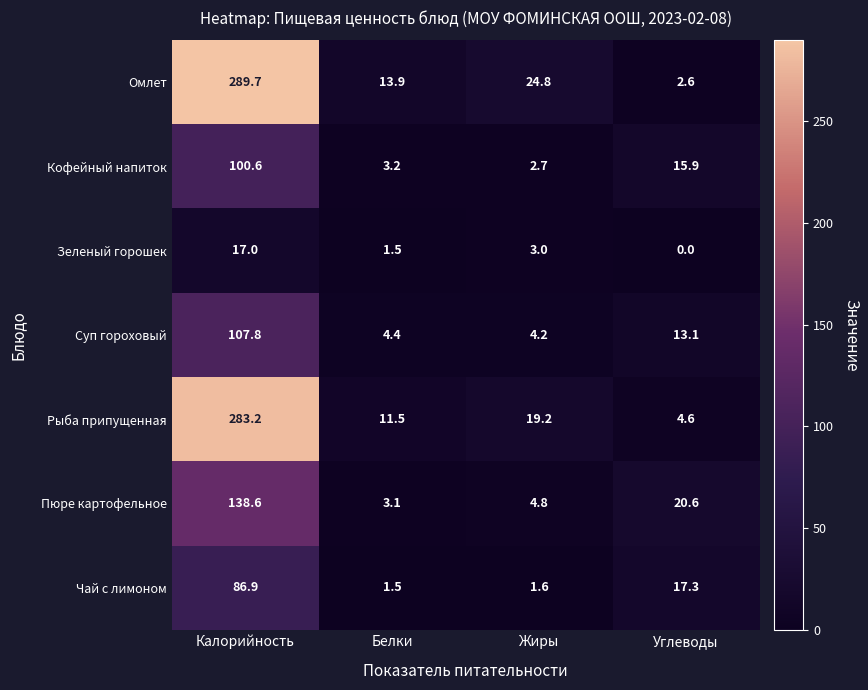

Reading left to right, extract all data points from this chart.

Омлет: 289.7	13.9	24.8	2.6
Кофейный напиток: 100.6	3.2	2.7	15.9
Зеленый горошек: 17.0	1.5	3.0	0.0
Суп гороховый: 107.8	4.4	4.2	13.1
Рыба припущенная: 283.2	11.5	19.2	4.6
Пюре картофельное: 138.6	3.1	4.8	20.6
Чай с лимоном: 86.9	1.5	1.6	17.3